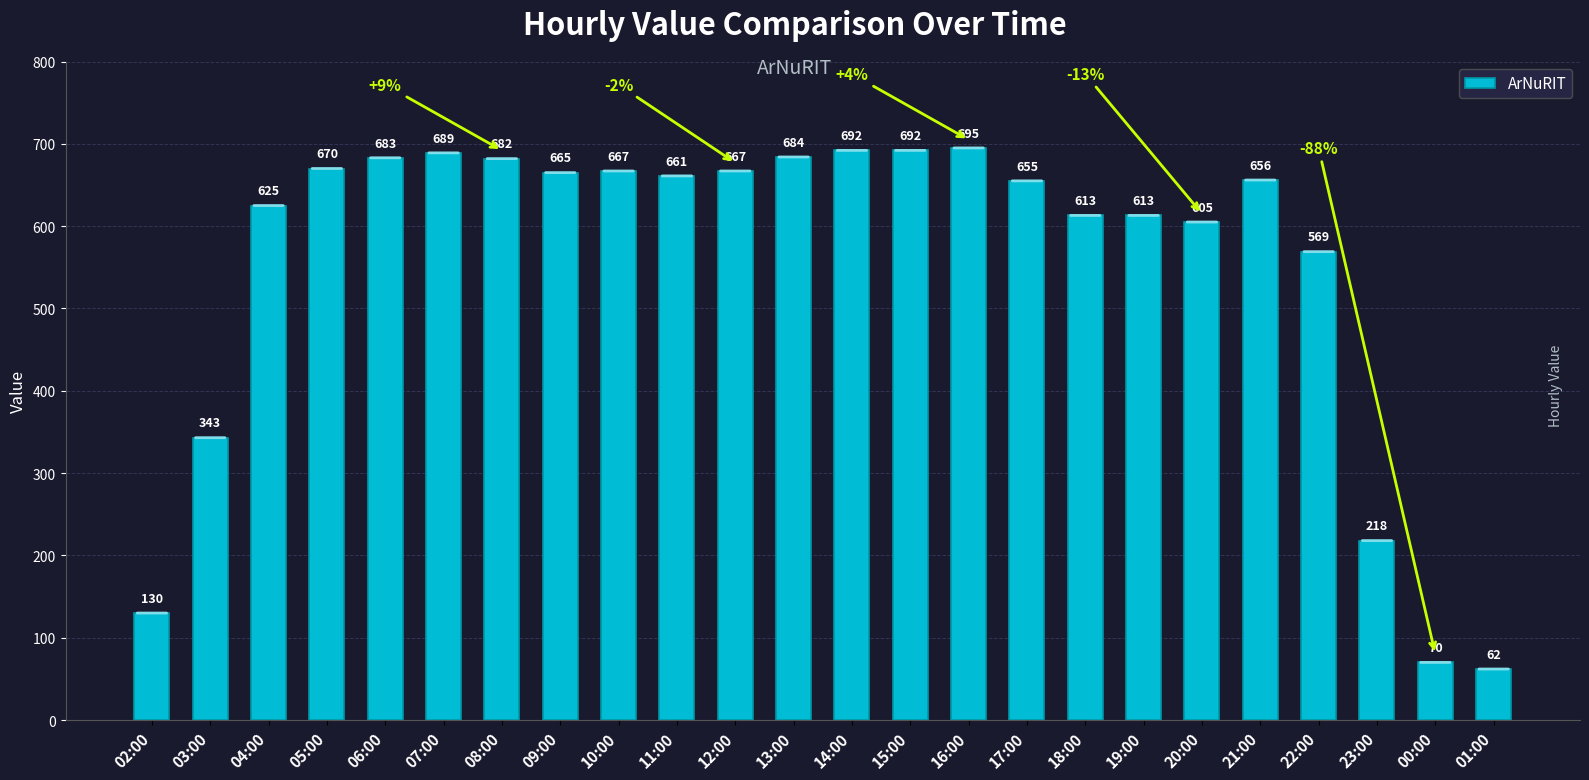

At which category does the chart reach its peak across all series?

16:00